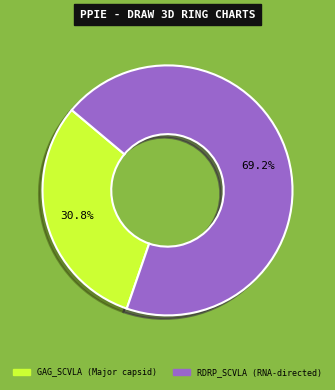

What is the largest slice in the pie chart?

RDRP_SCVLA (RNA-directed)